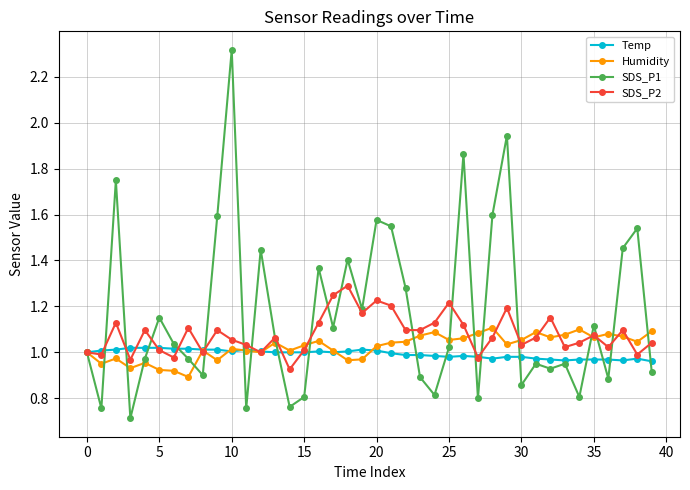

Which series has the widest spread of values?

SDS_P1